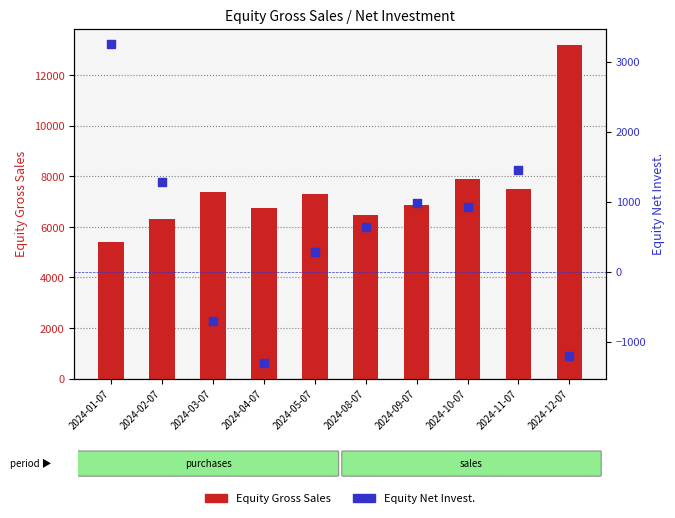

Which series has the largest total across all categories?

Equity Gross Sales